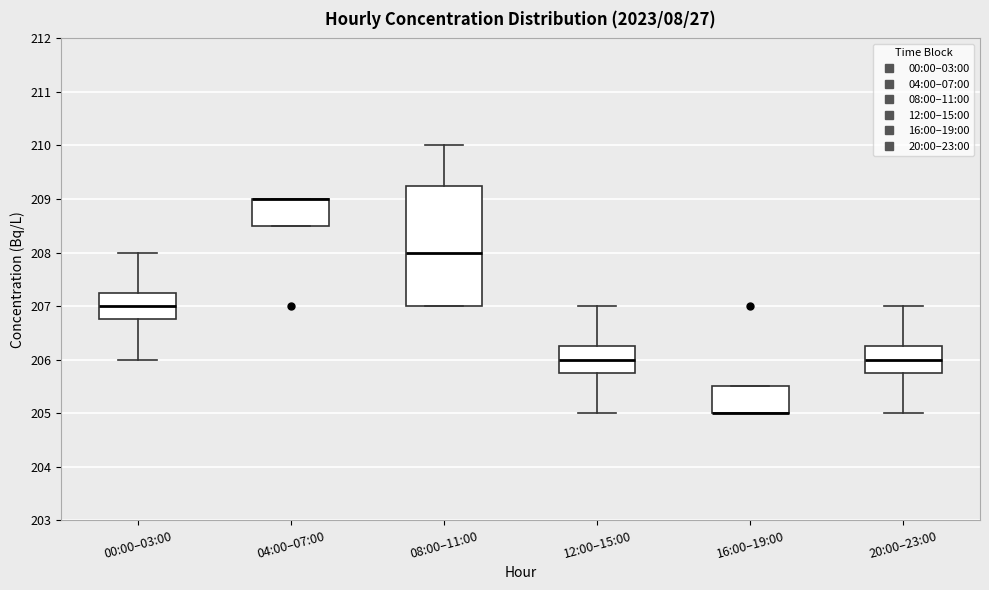

Where is the upper edge of the box for 04:00–07:00 on the y-axis? The values are not printed on the chart, so give them approximately, as read against the axis.

209.0